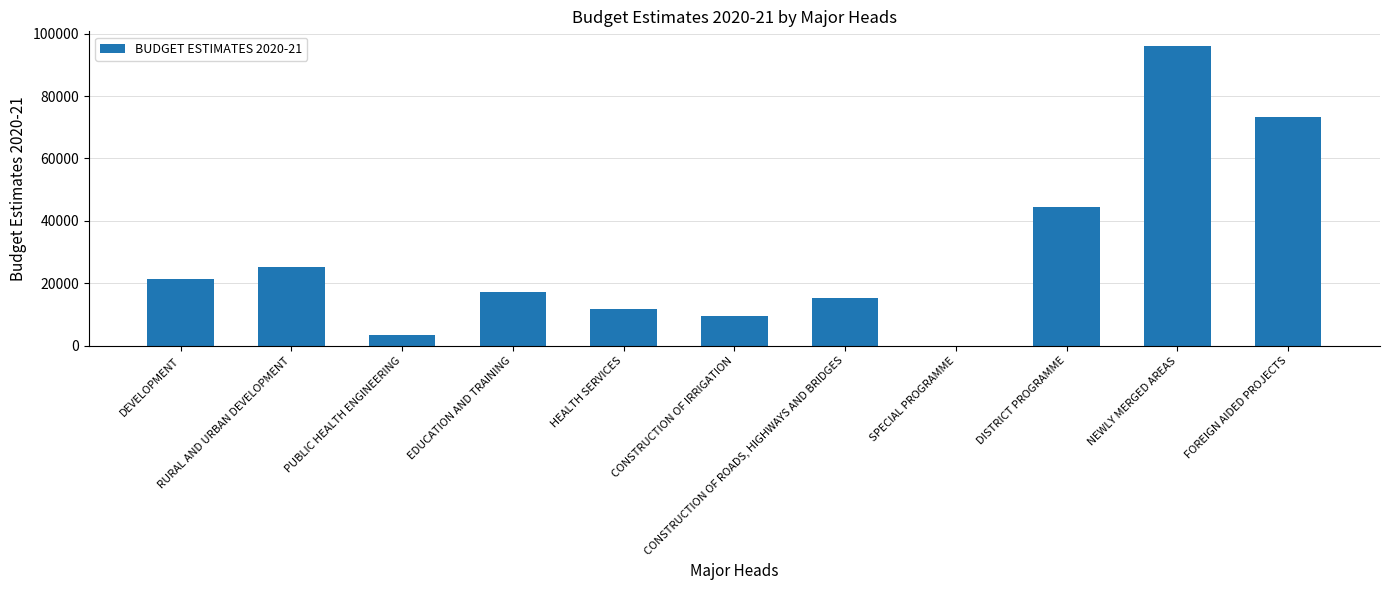

Is it true that the value at DEVELOPMENT is 21384?

True